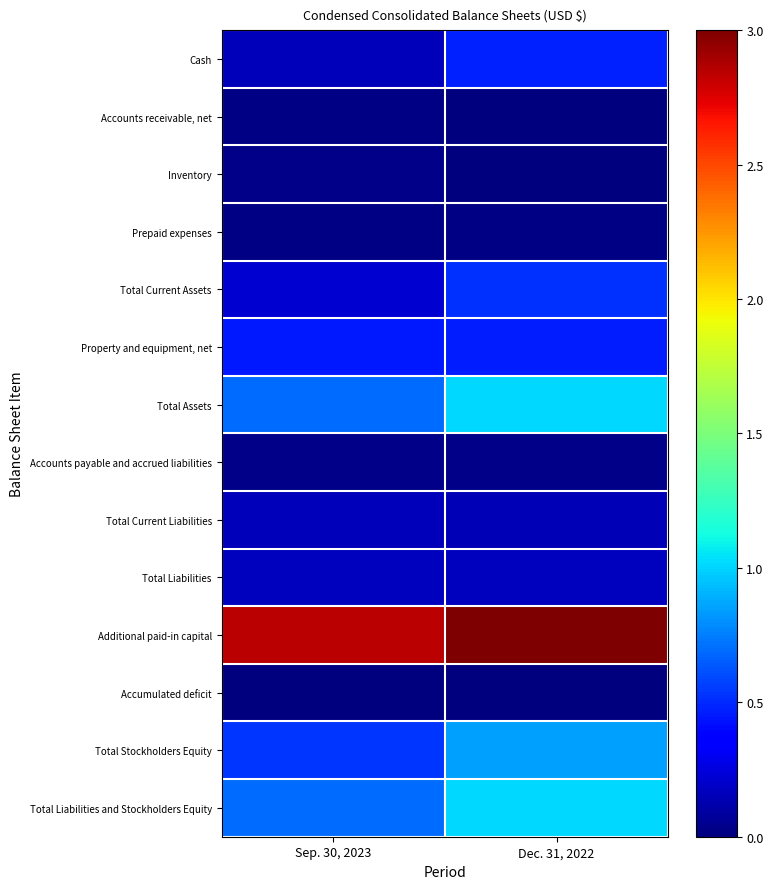

At which category is the sum across all series the highest?

Dec. 31, 2022